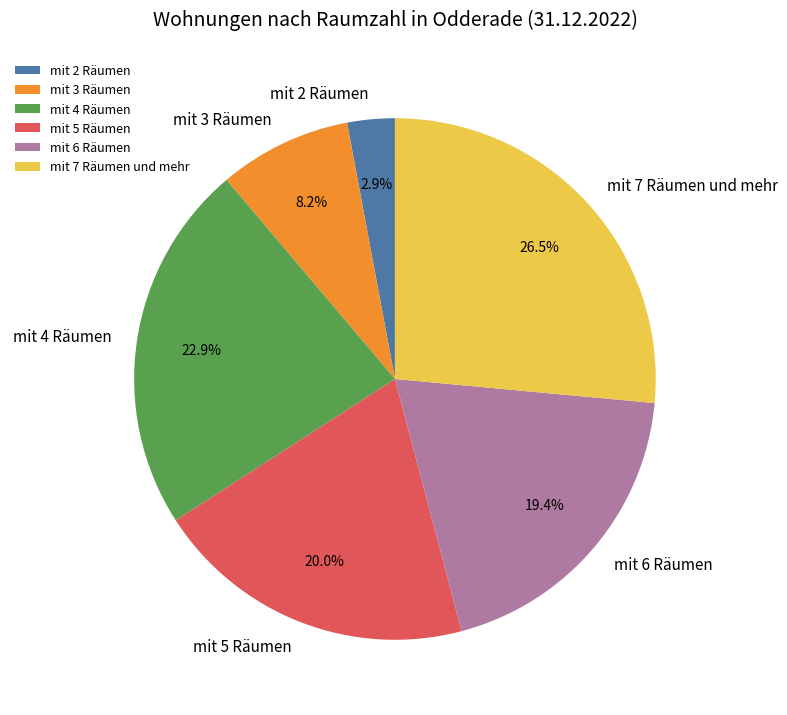

Is the sum of mit 6 Räumen and mit 4 Räumen greater than half?

No